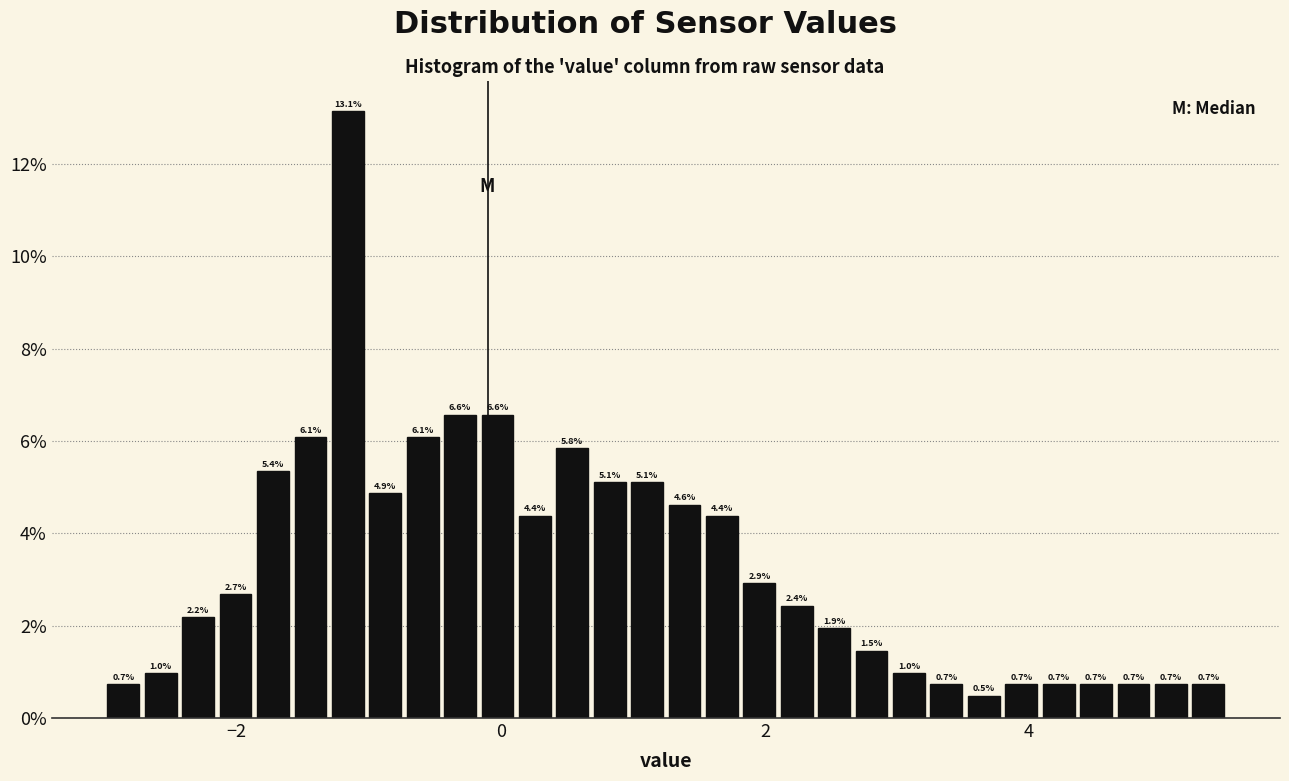

Read against the x-axis, roughly where is the centre of the tallest bar?

-1.2